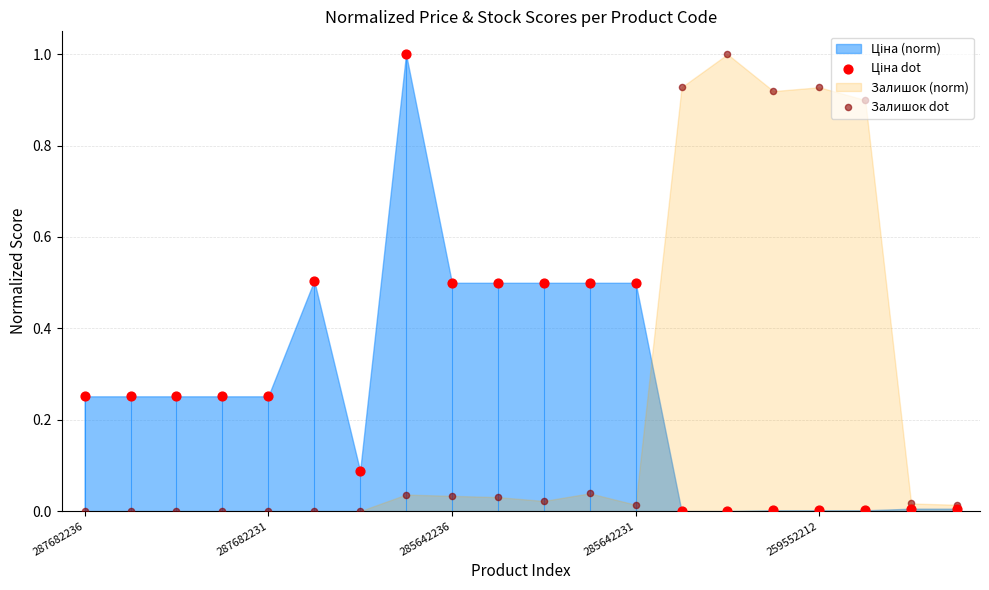

Which series contains the lowest Y value?

Ціна dot